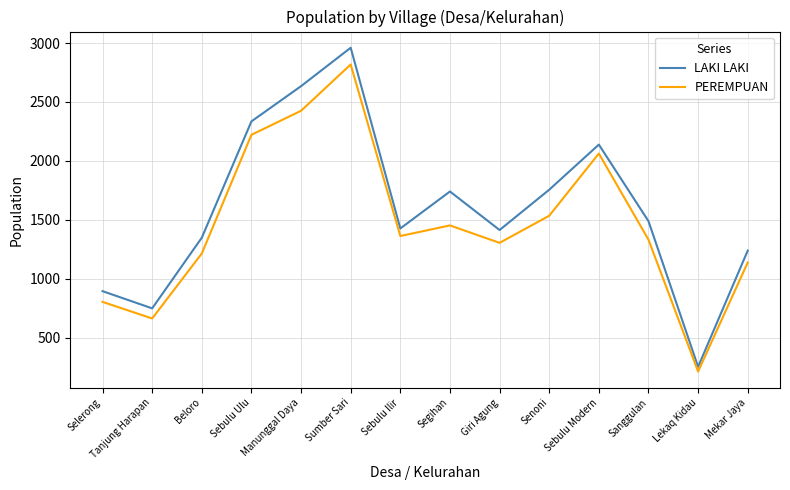

What is the spread (max minus min) of values at Segihan?

288